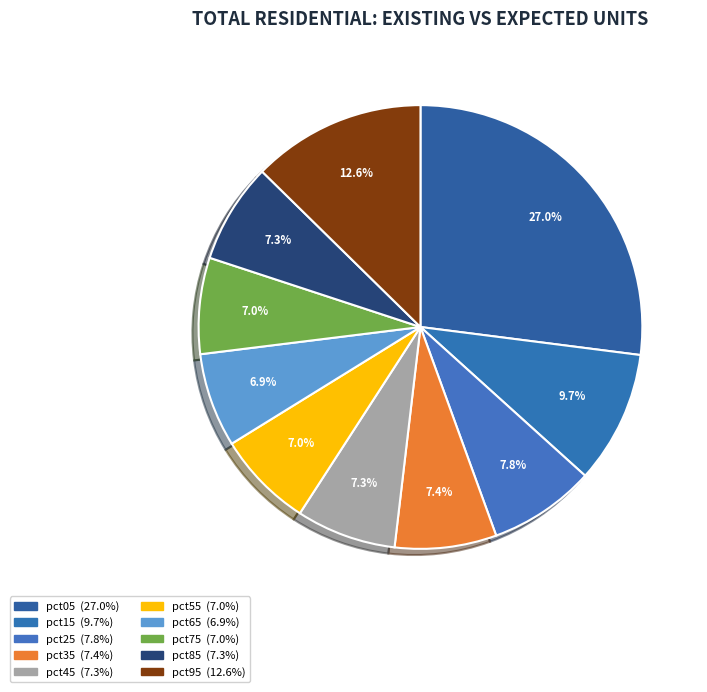

Does any single category account for the majority?

No